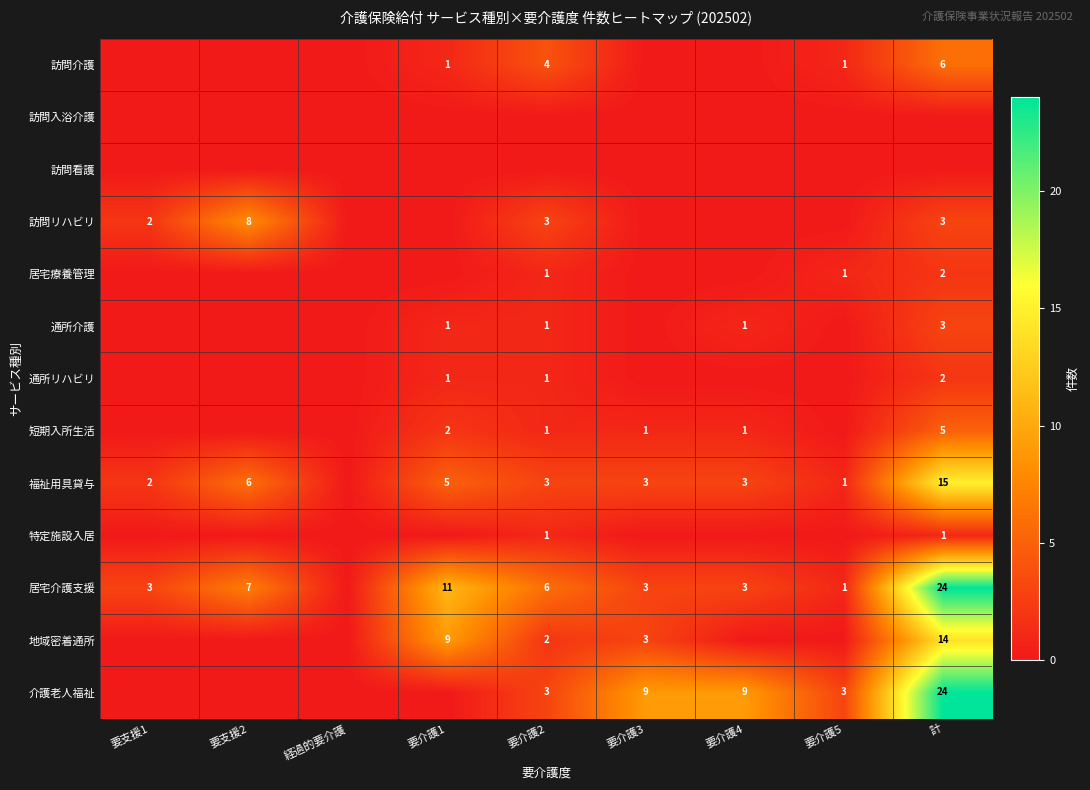

Is it true that 通所介護 equals 1 at 要介護4?

True